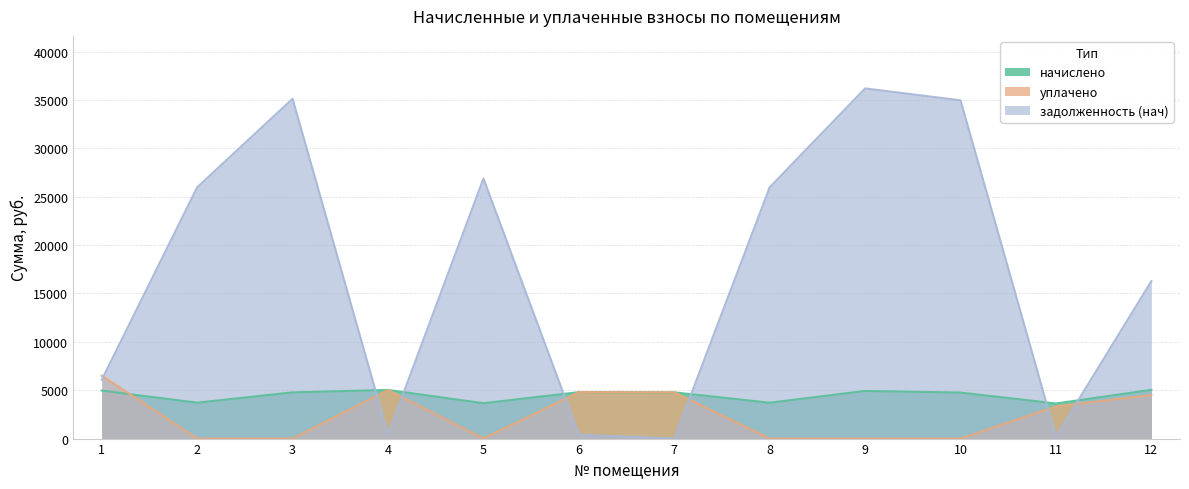

Where do начислено and задолженность (нач) first cross each other?

3 and 4